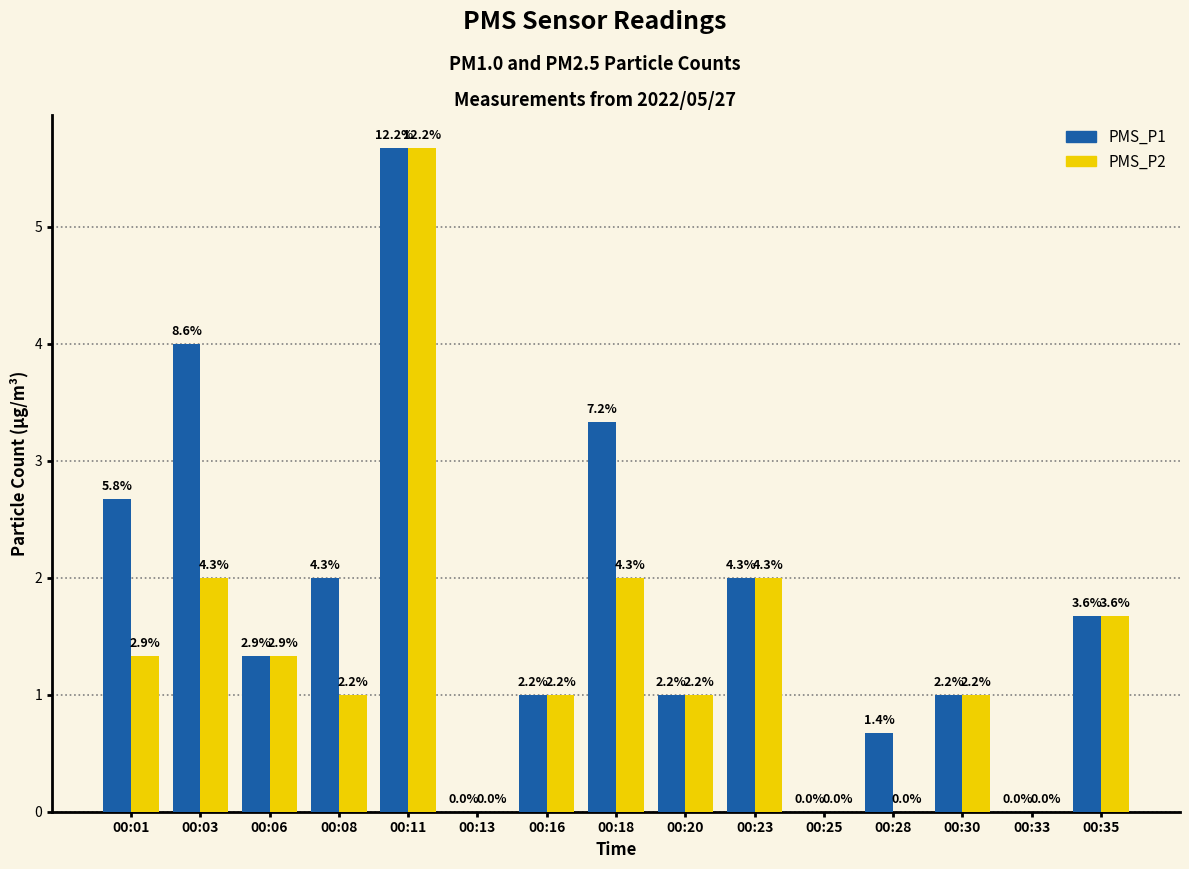

Reading right to left, what are all the values shown in this chart?

PMS_P1: 00:35=1.7	00:33=0.0	00:30=1.0	00:28=0.7	00:25=0.0	00:23=2.0	00:20=1.0	00:18=3.3	00:16=1.0	00:13=0.0	00:11=5.7	00:08=2.0	00:06=1.3	00:03=4.0	00:01=2.7
PMS_P2: 00:35=1.7	00:33=0.0	00:30=1.0	00:28=0.0	00:25=0.0	00:23=2.0	00:20=1.0	00:18=2.0	00:16=1.0	00:13=0.0	00:11=5.7	00:08=1.0	00:06=1.3	00:03=2.0	00:01=1.3